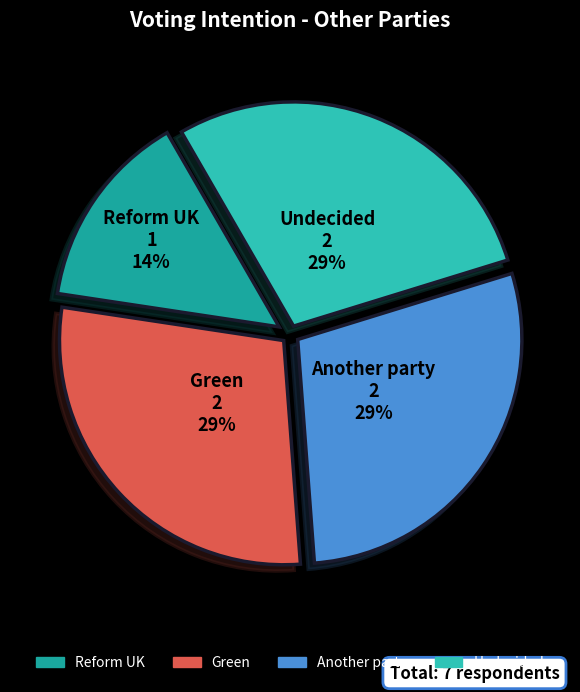

Approximately how many times larger is the value at Undecided compared to Green?

1.0